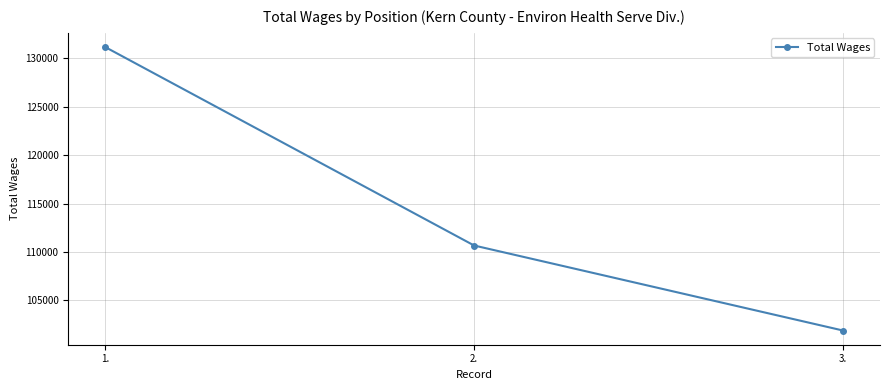

The chart shows a value of 195468 at 1.. True or false?

False